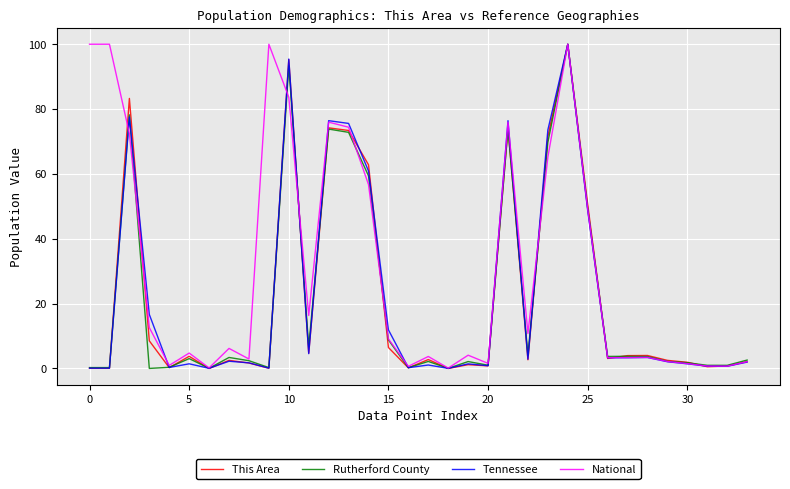

What is the maximum value for This Area?

100.0